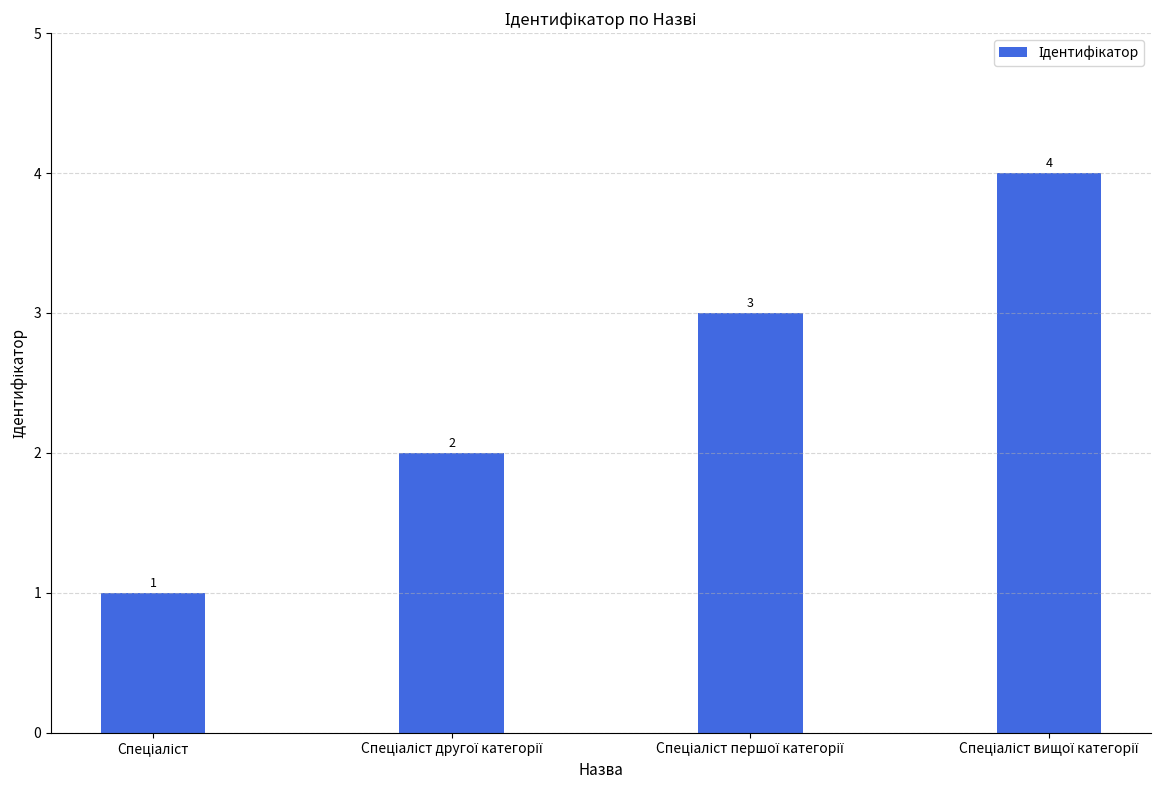

How many values are between 2 and 4?

3